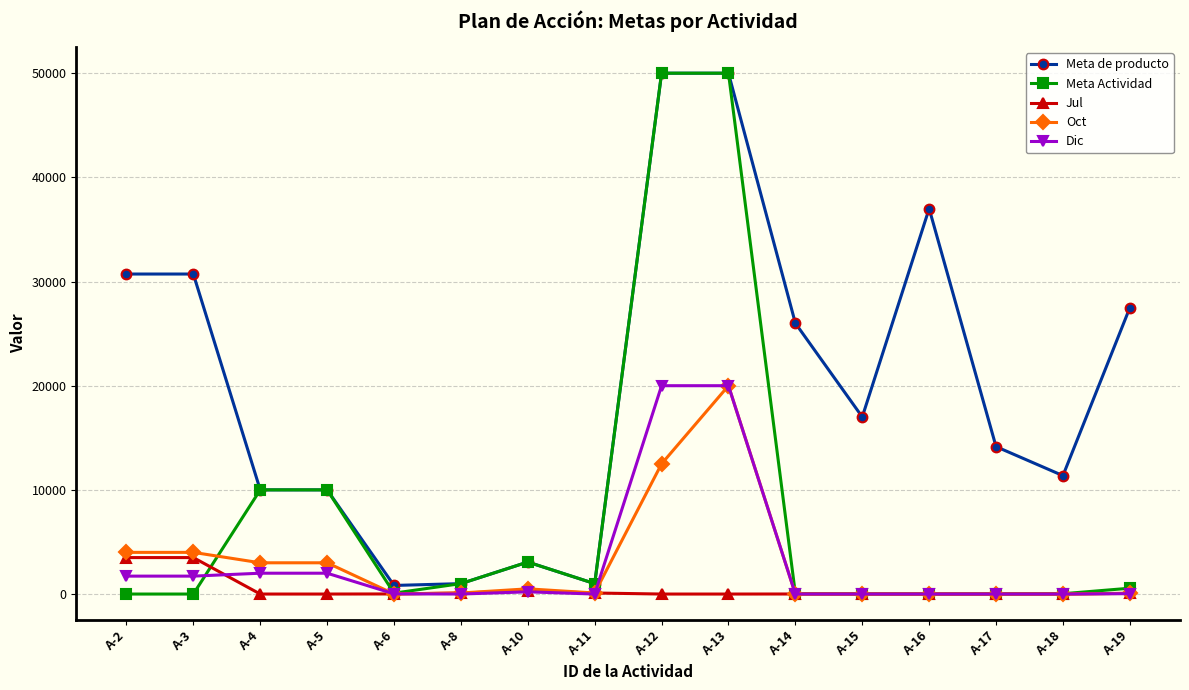

After their last crossing, which series has the higher values: Oct or Meta Actividad?

Meta Actividad